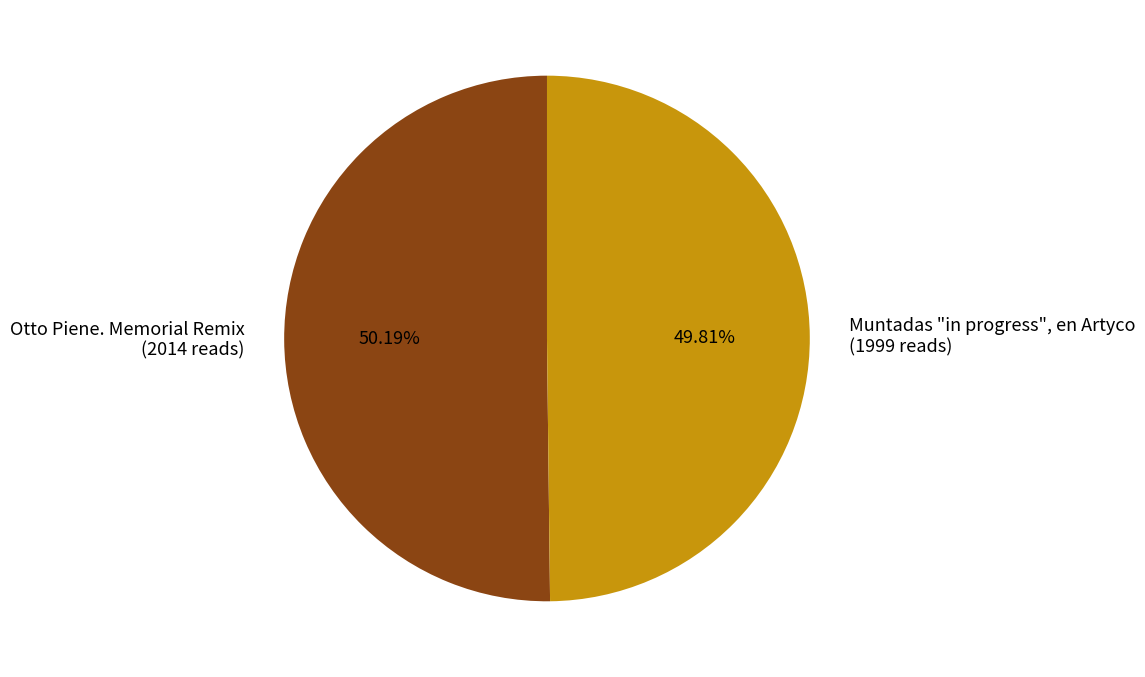

What percentage is the Otto Piene. Memorial Remix slice, to the nearest percent?

50%